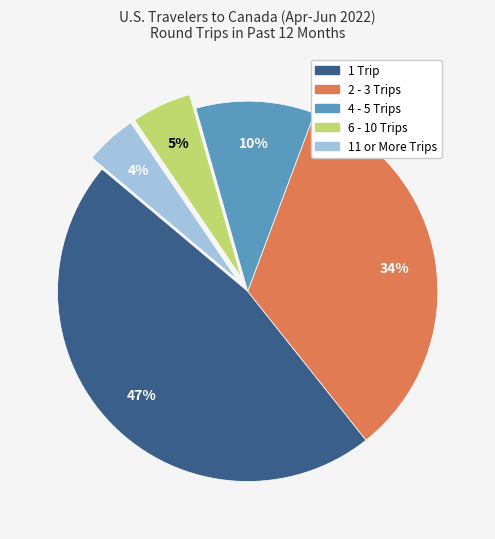

Is 2 - 3 Trips the majority of the pie?

No